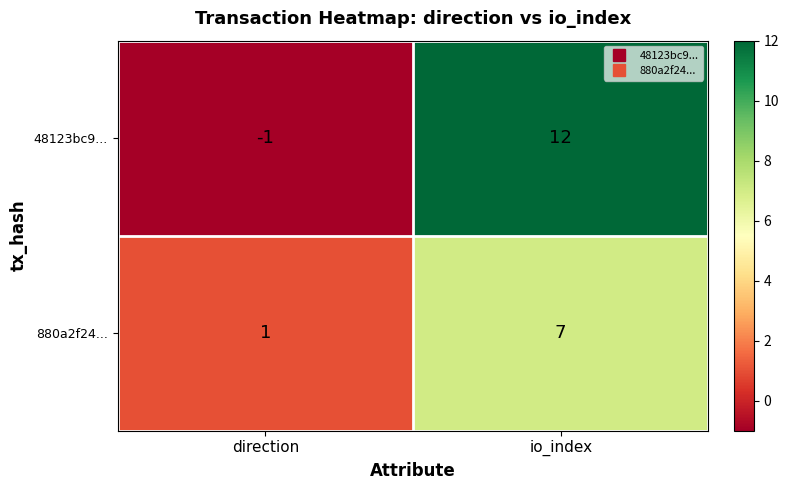

Count the number of data series in this chart.

2